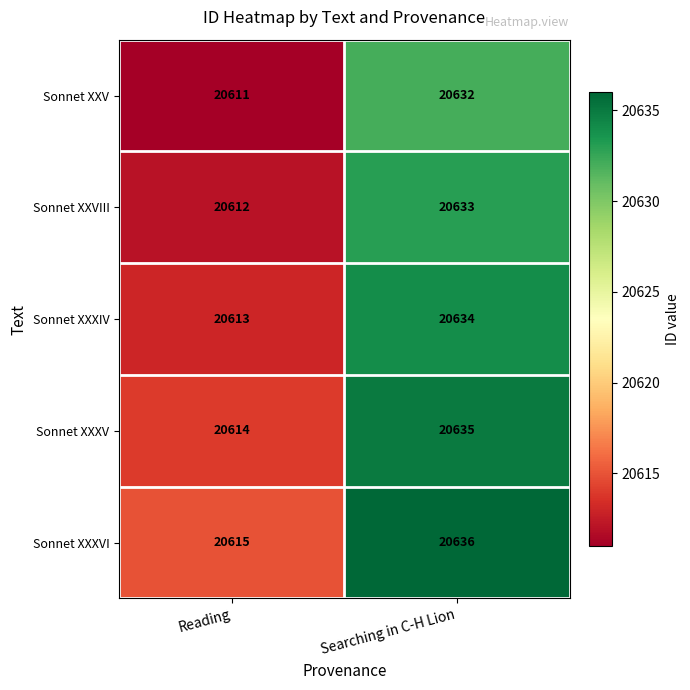

Is it true that Sonnet XXXIV equals 20634 at Searching in C-H Lion?

True